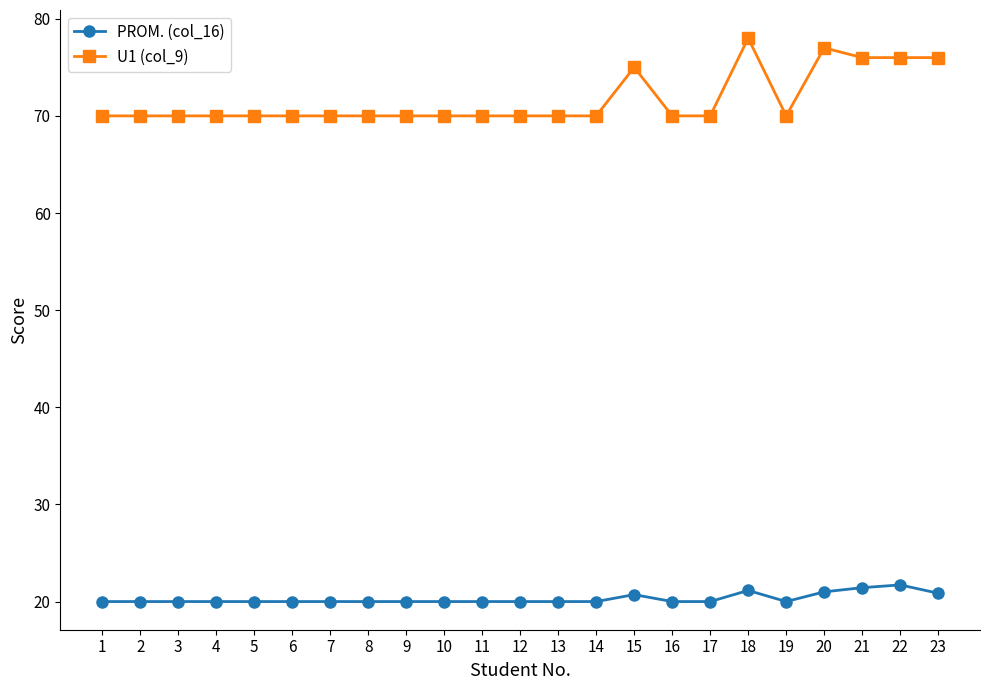

What is the sum of the U1 (col_9) values at 8 and 23?

146.0